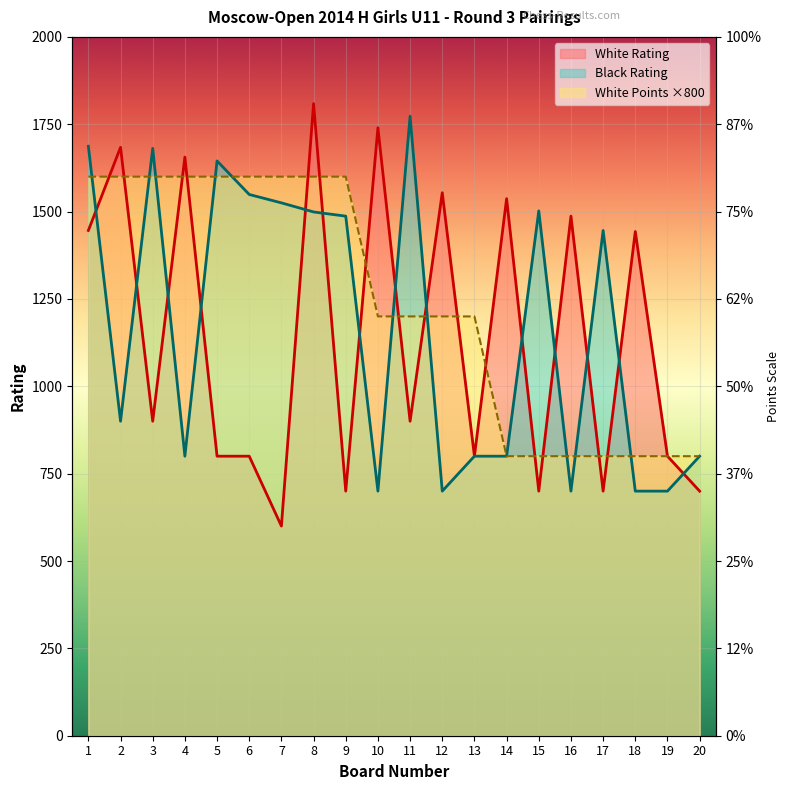

At which category is the sum across all series the highest?

8